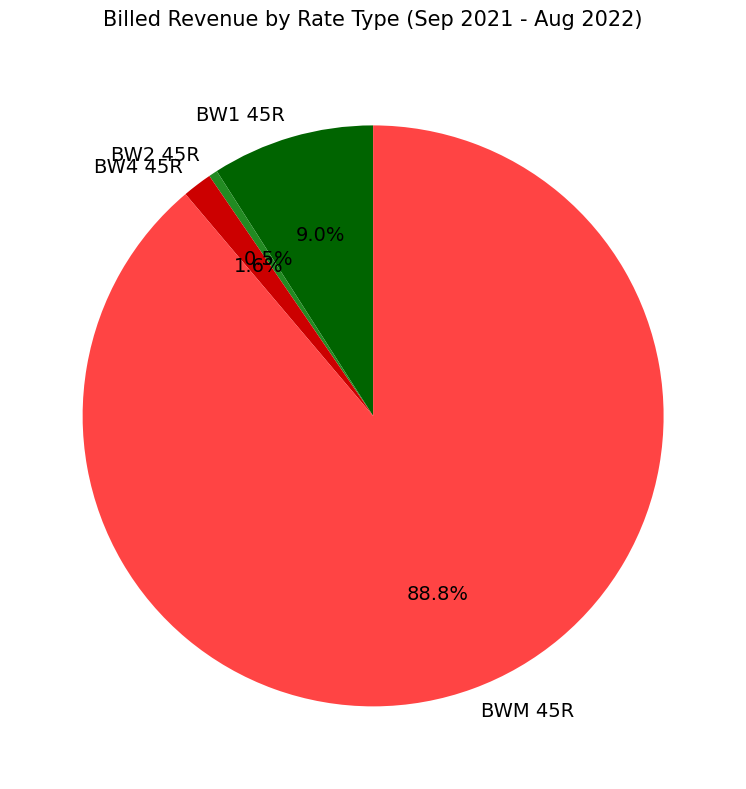

Combined, do BW2 45R and BW4 45R account for over 50%?

No